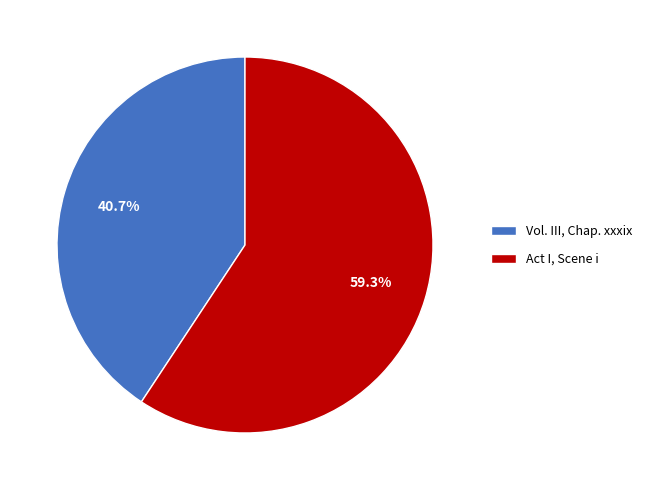

Which slice represents more than half of the pie?

Act I, Scene i